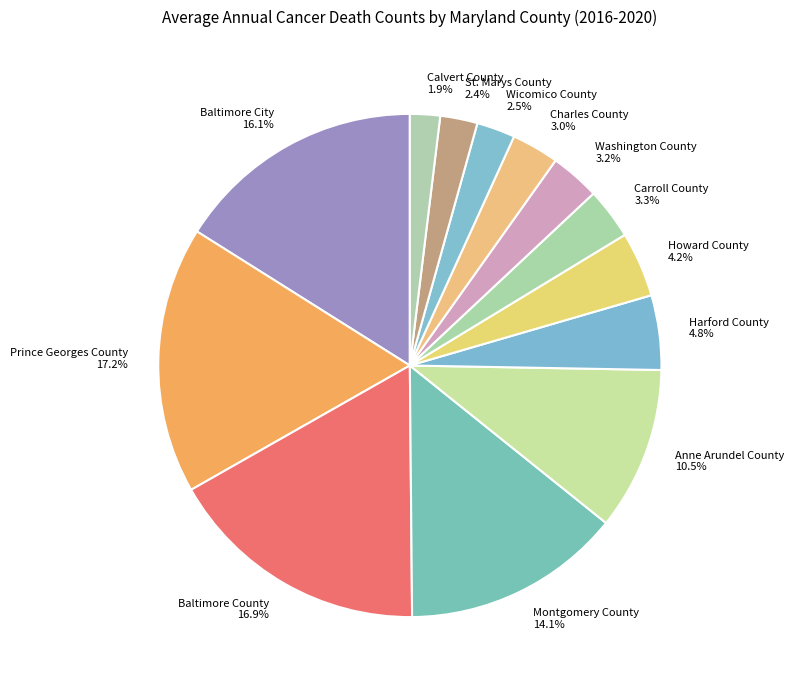

Approximately how many times larger is the value at Baltimore County 16.9% compared to Harford County 4.8%?

3.5